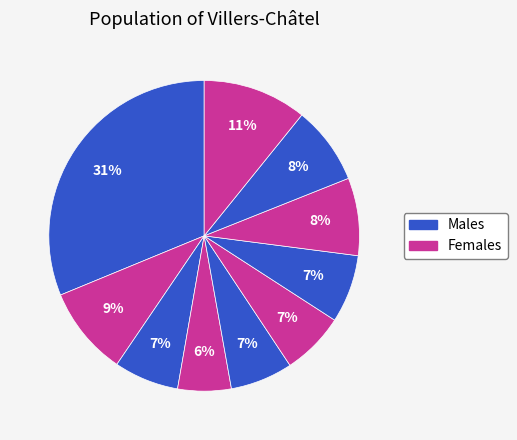

How many segments does this pie chart have?

10